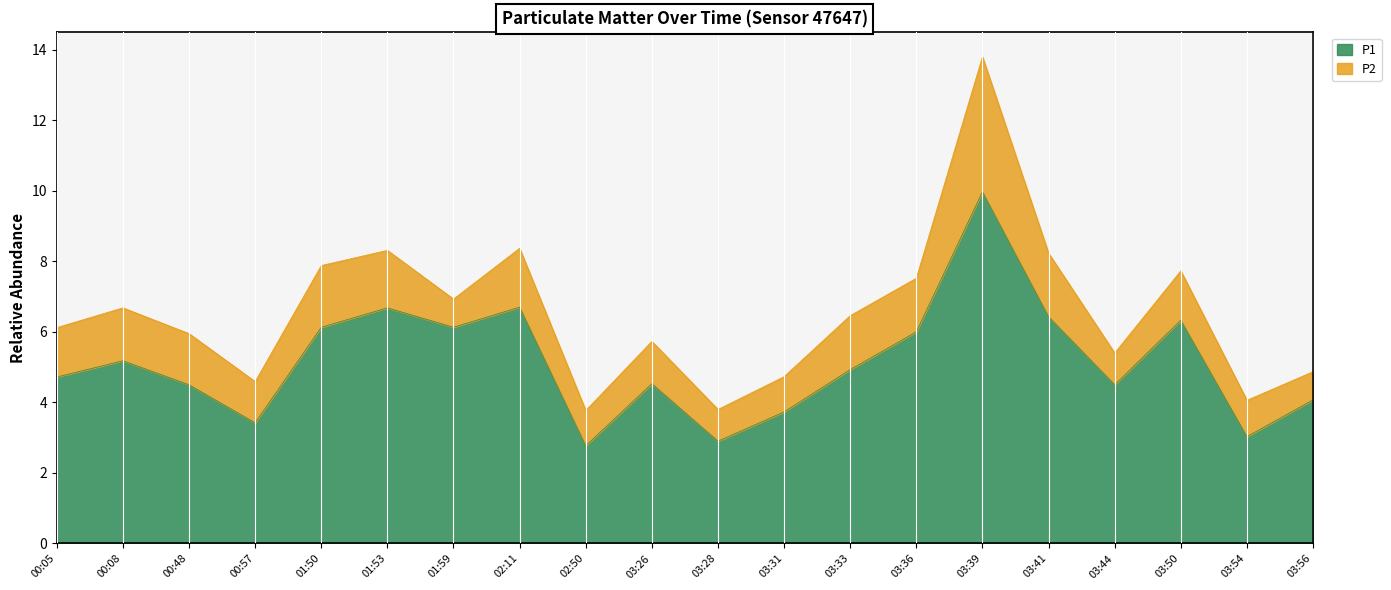

List the labels in order of value, smallest first.

02:50, 03:28, 03:54, 00:57, 03:31, 03:56, 00:48, 03:44, 03:26, 00:05, 03:33, 00:08, 03:36, 01:50, 01:59, 03:50, 03:41, 01:53, 02:11, 03:39